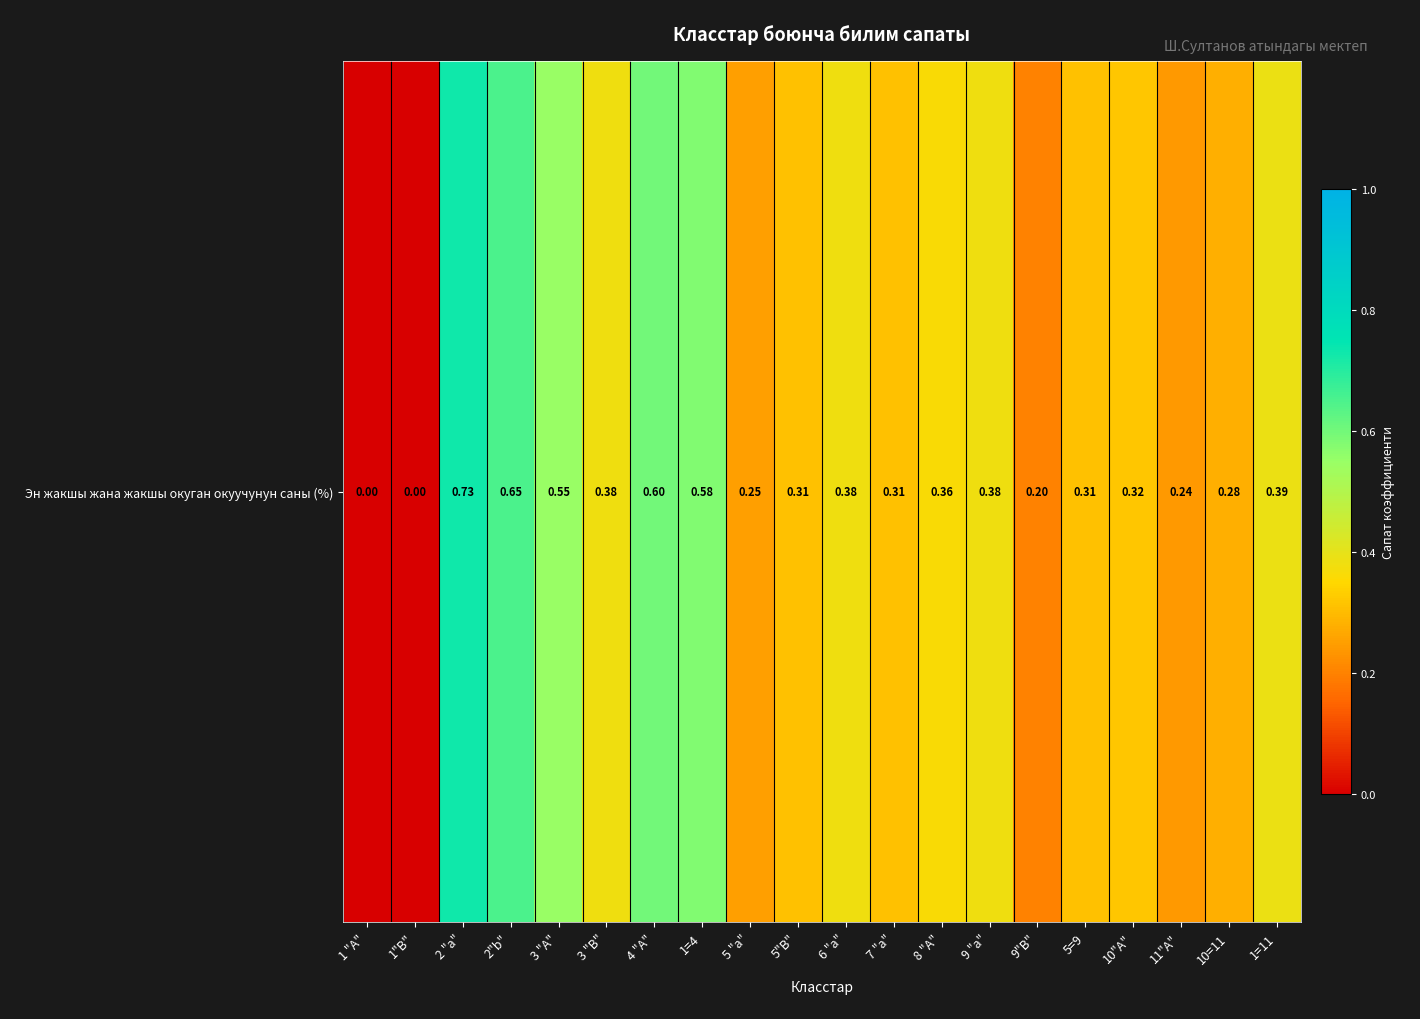

How many distinct data groups are displayed?

1